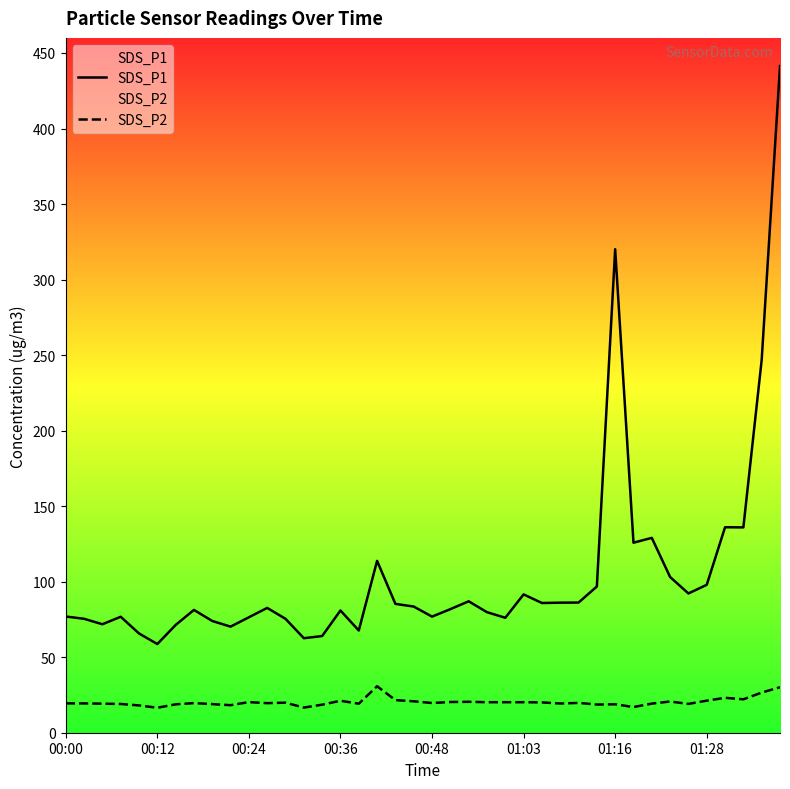

What is the value of the SDS_P2 point at the 30th from the left?

18.7